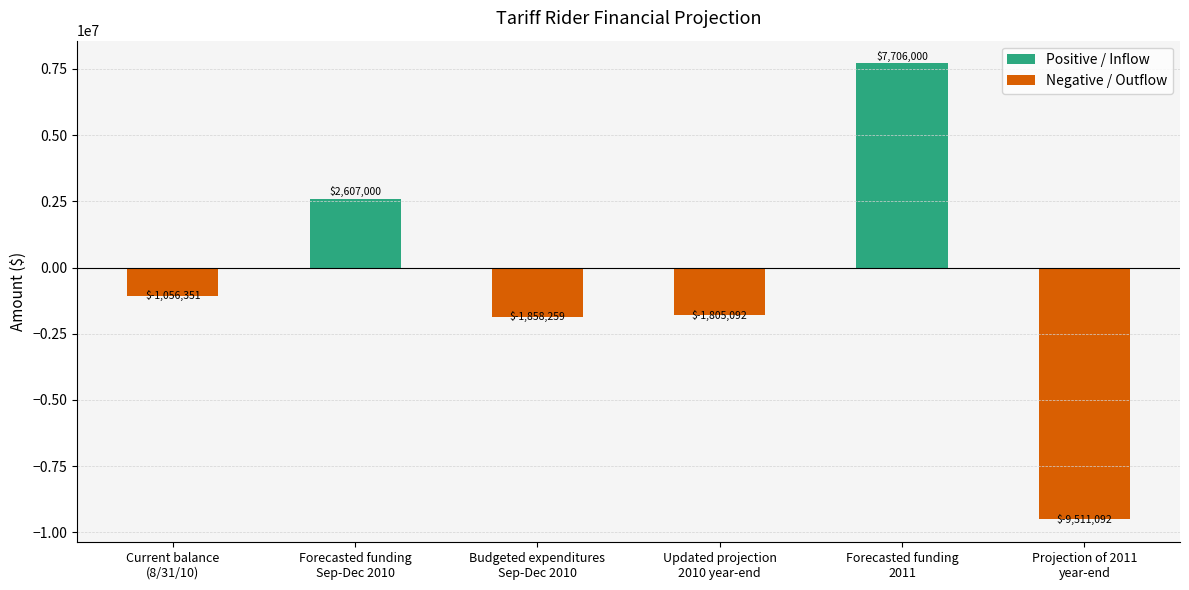

Count the number of data series in this chart.

1